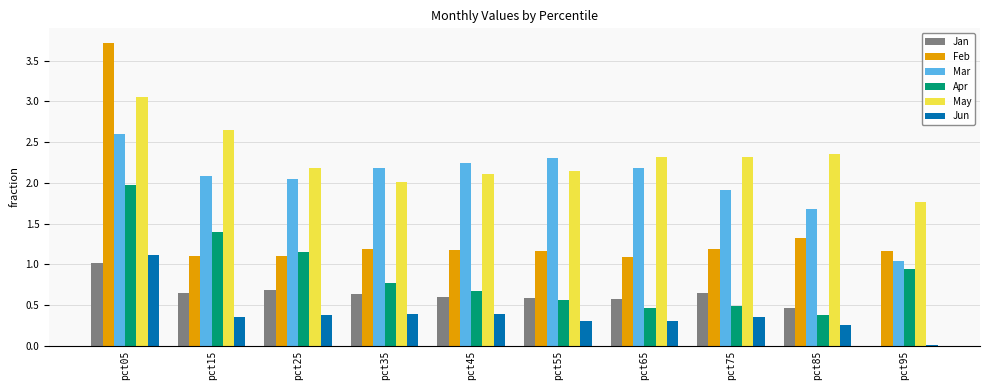

How many groups of bars are there?

10